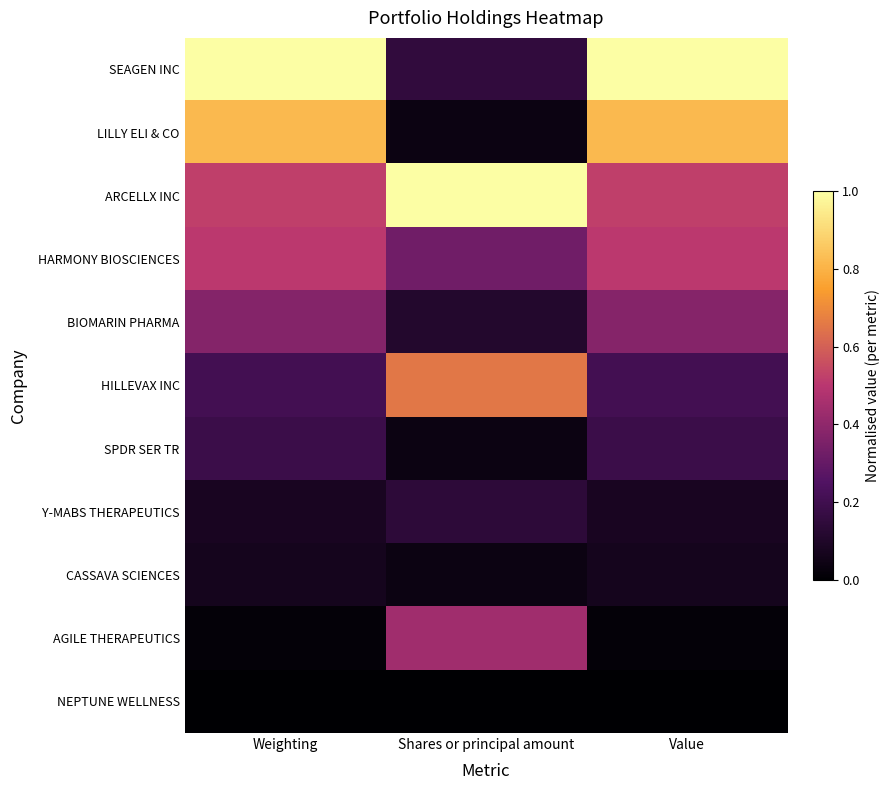

What is the total value across all series at Weighting?

3.8